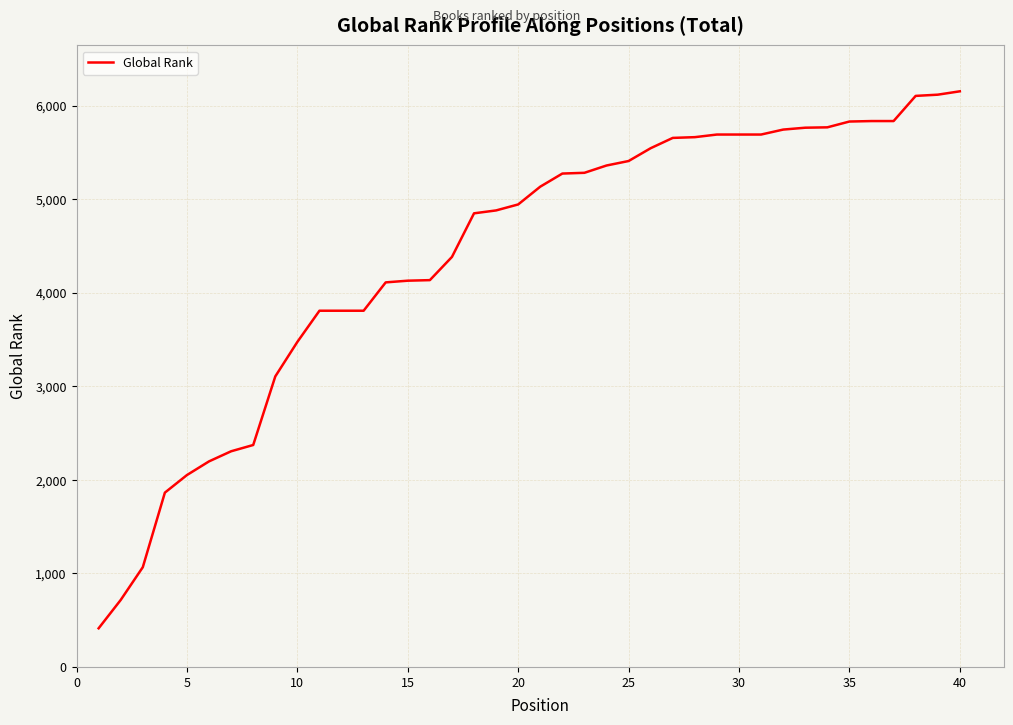

What is the difference between the maximum and minimum values?

5739